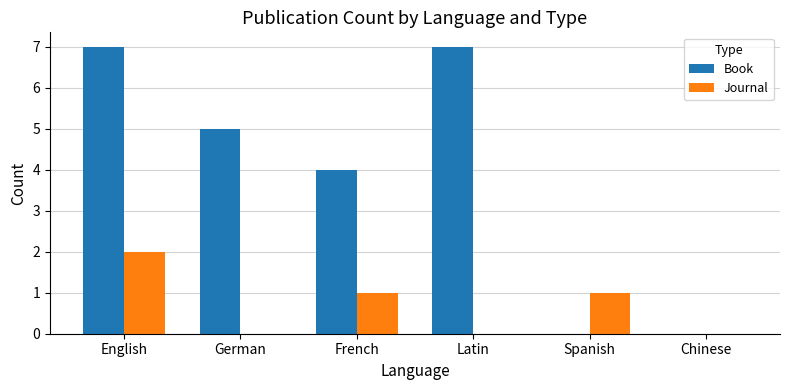

Are the bars horizontal?

No